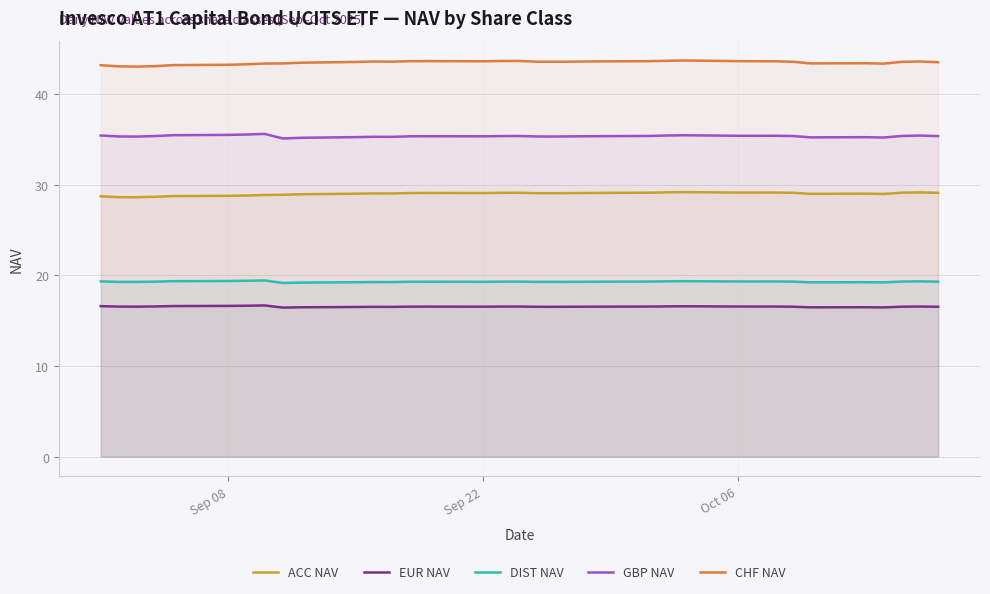

Rank the series at Sep 08 from highest to lowest value.

CHF NAV, GBP NAV, ACC NAV, DIST NAV, EUR NAV